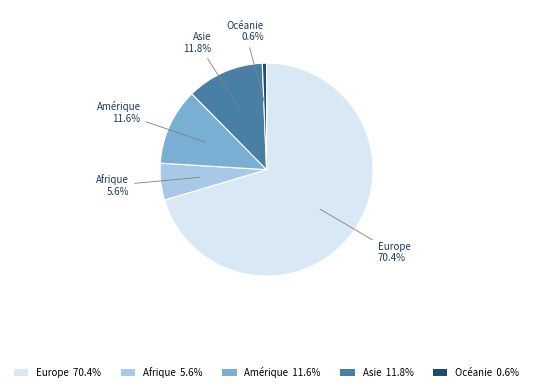

What percentage is NOT represented by Europe 70.4%?

29.6%